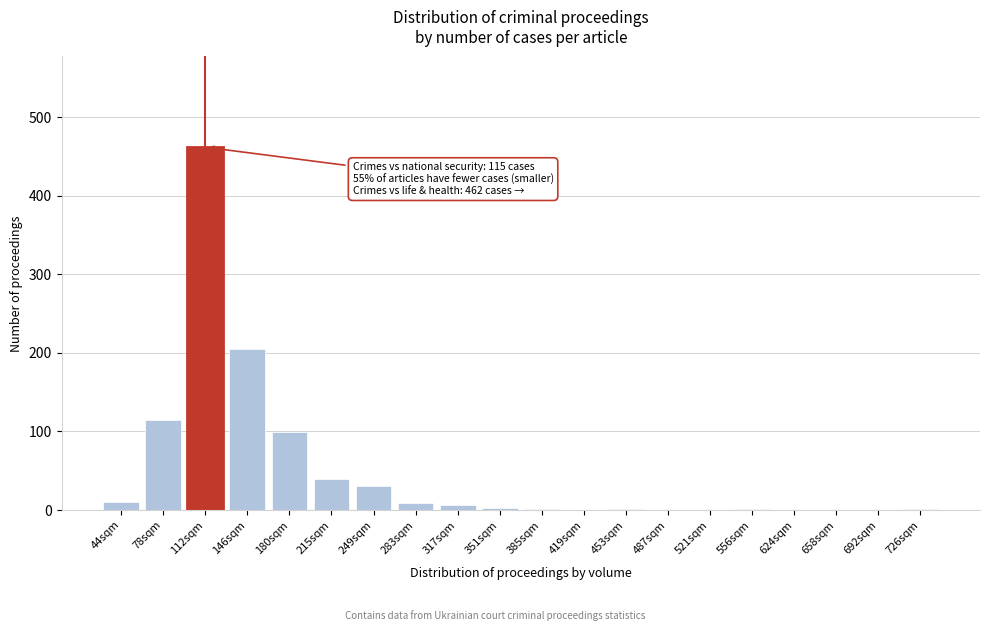

True or false: the data shows 10 at 44sqm.

True